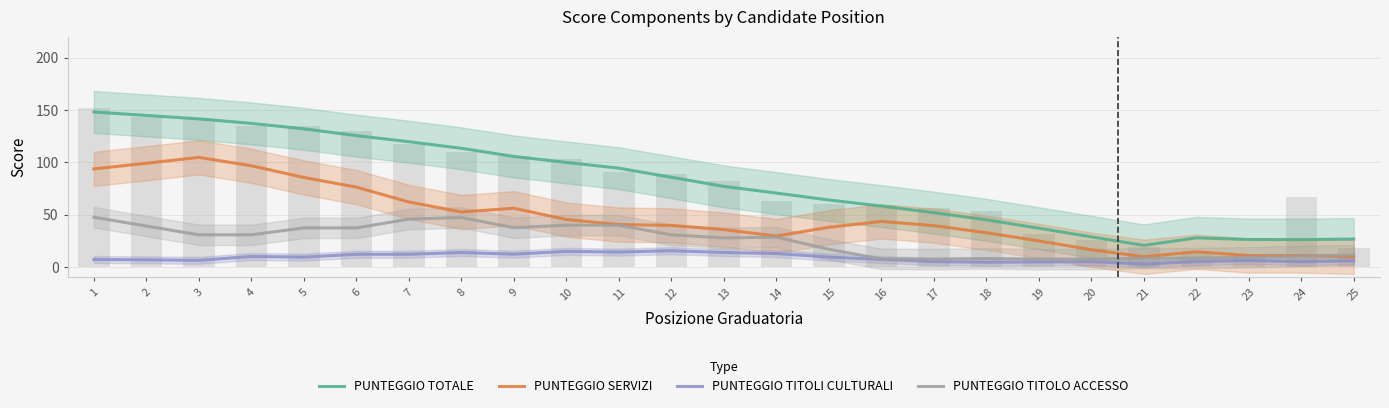

Which category has the lowest value across all series?

21